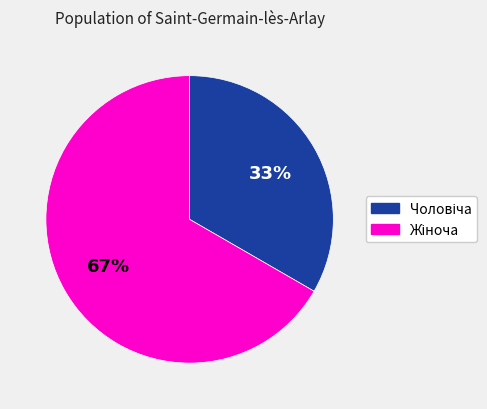

To the nearest percent, what is the average slice percentage?

50%